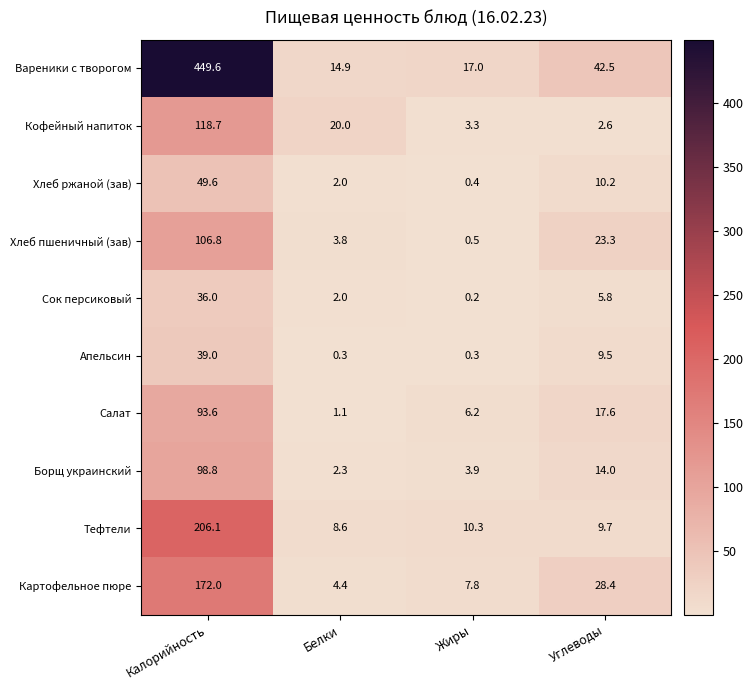

The value of Апельсин at Углеводы is 13.2. True or false?

False